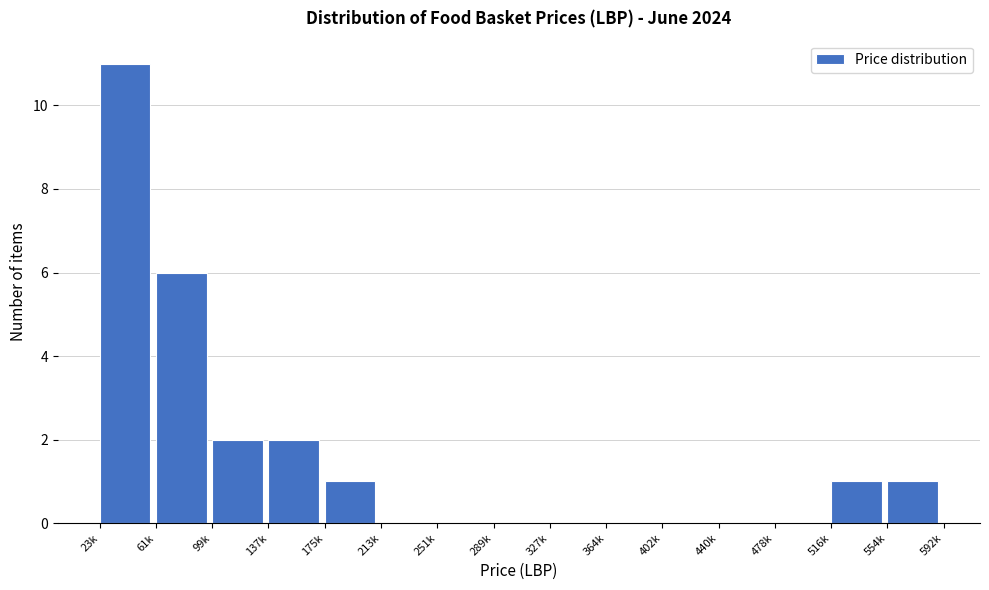

Reading left to right, extract all data points from this chart.

23k=11	61k=6	99k=2	137k=2	175k=1	213k=0	251k=0	289k=0	327k=0	364k=0	402k=0	440k=0	478k=0	516k=1	554k=1